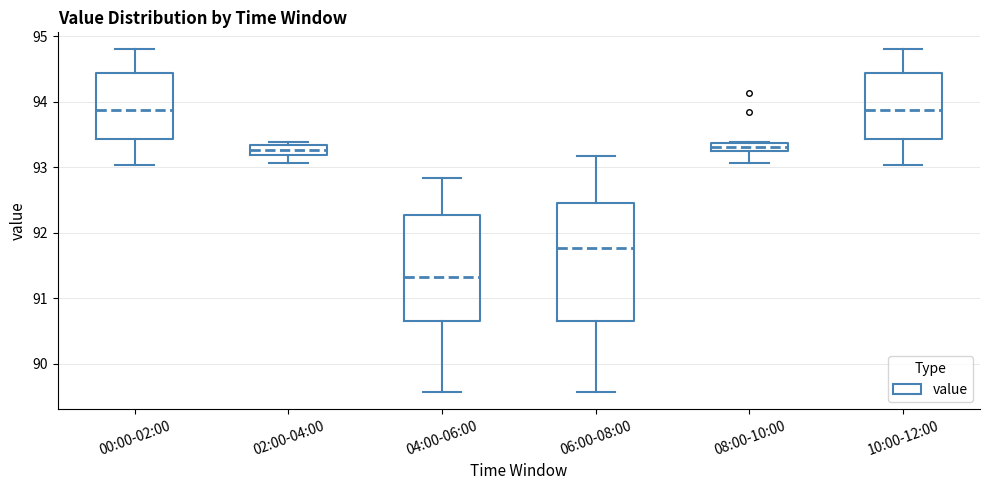

Where does the lower whisker of the box for 00:00-02:00 end on the y-axis? The values are not printed on the chart, so give them approximately, as read against the axis.

93.0